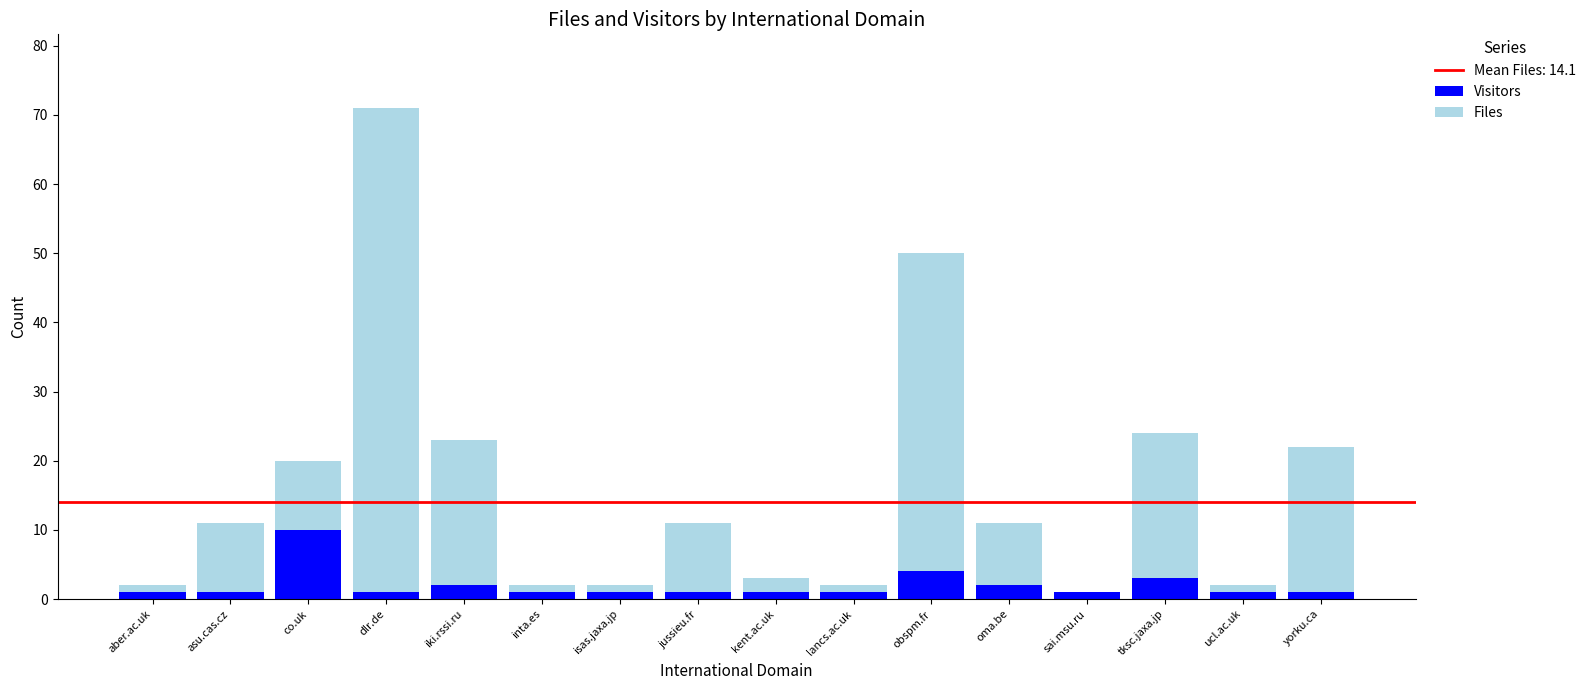

What is the sum of all Visitors values?

32